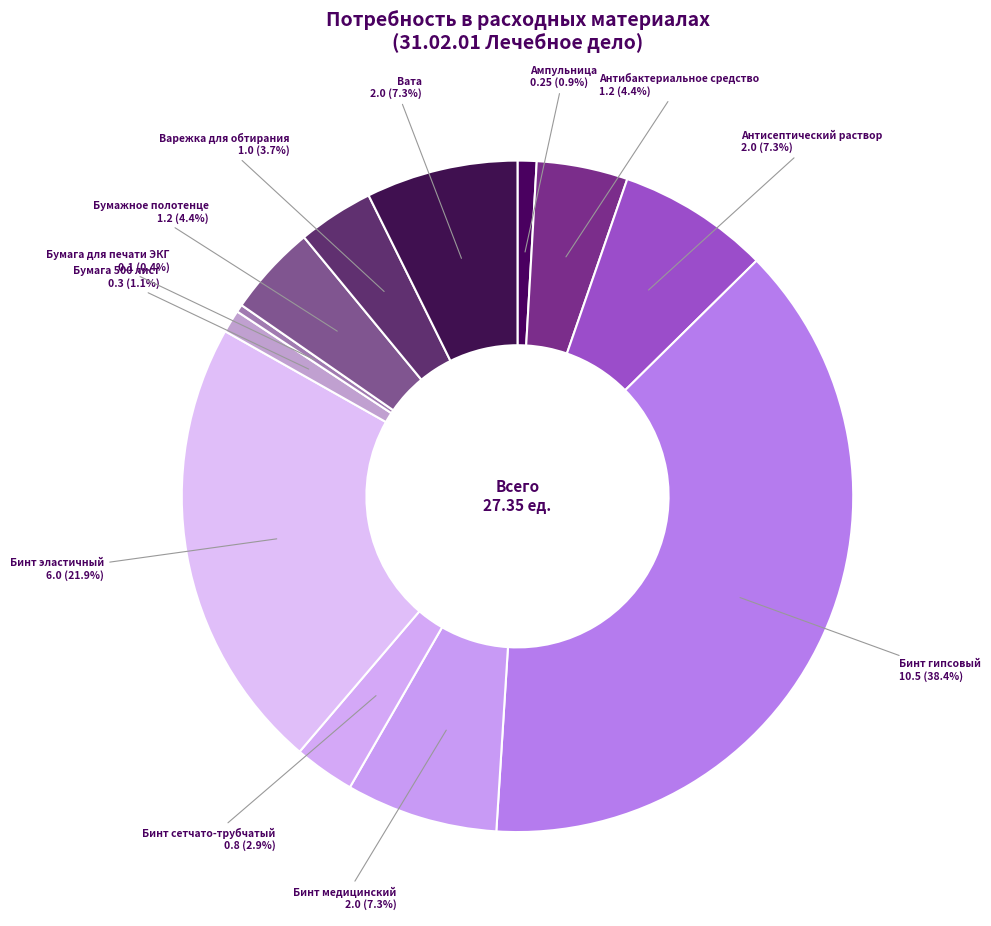

How many segments does this pie chart have?

12